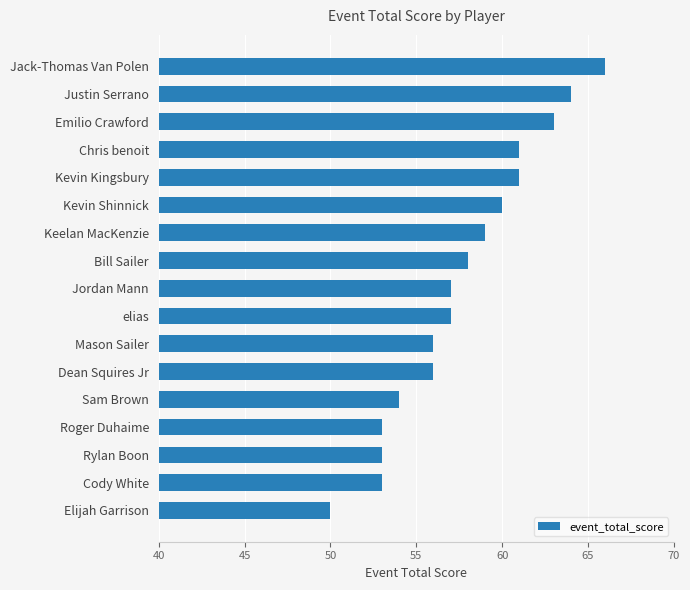

At which category does the chart reach its peak across all series?

Jack-Thomas Van Polen